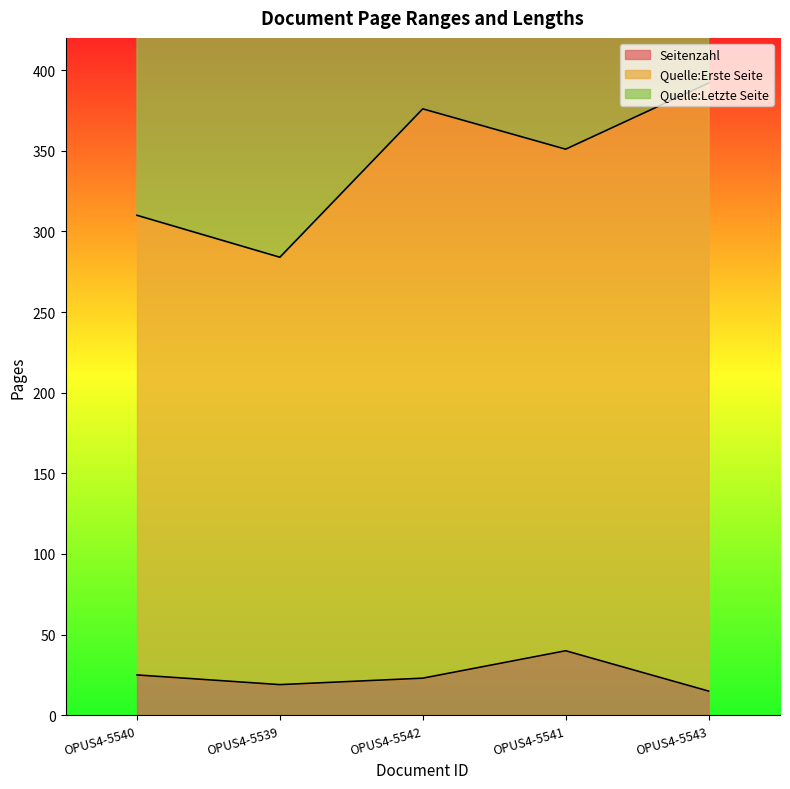

How many Quelle:Letzte Seite values are between 310 and 376?

3